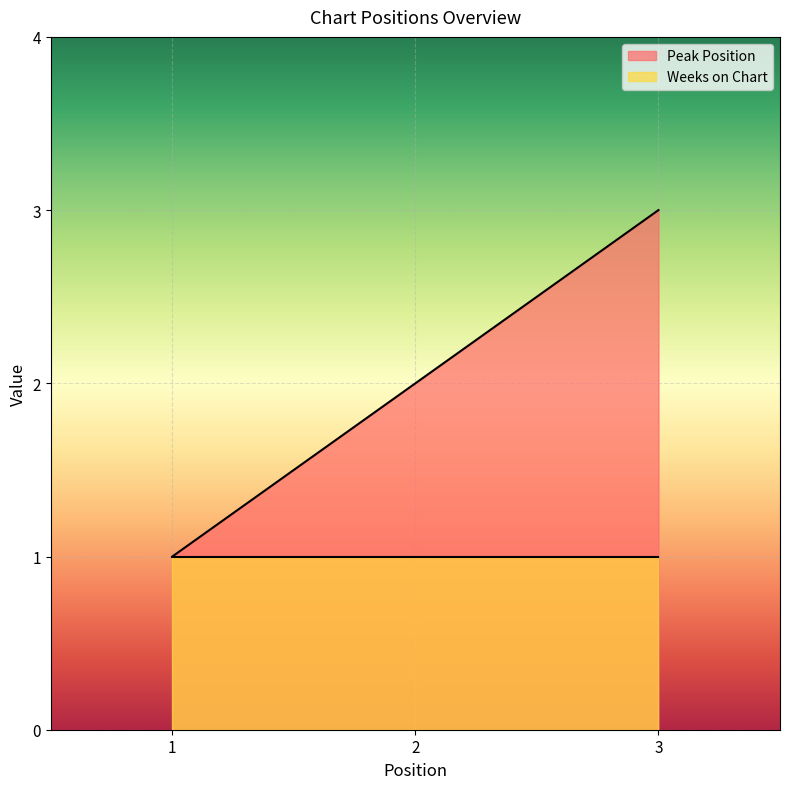

Reading right to left, what are all the values shown in this chart?

3=3	2=2	1=1